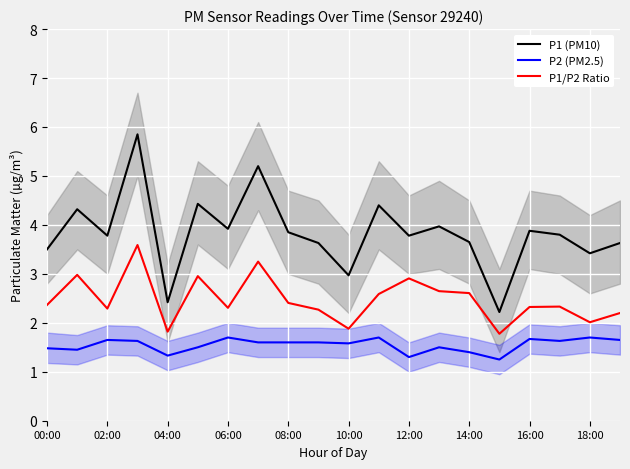

What is the minimum value for P1/P2 Ratio?

1.8